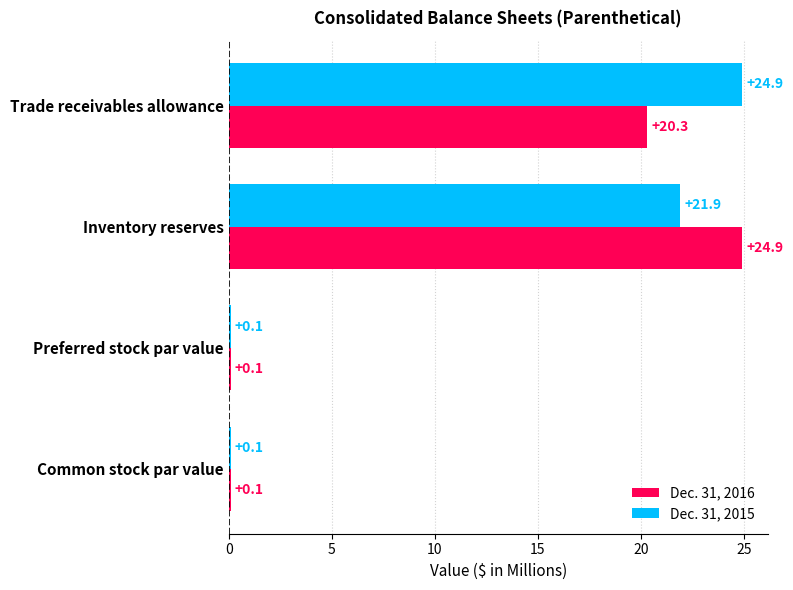

What is the minimum value shown in the chart?

0.1